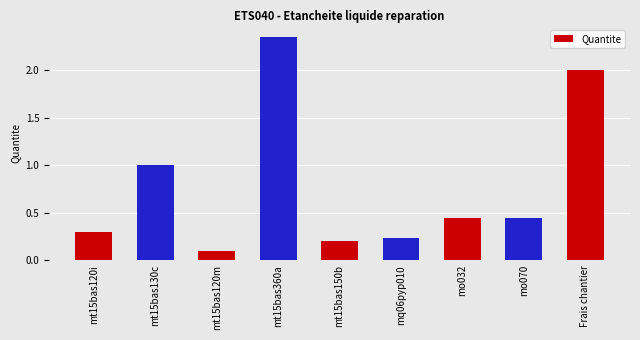

What is the smallest value displayed?

0.1